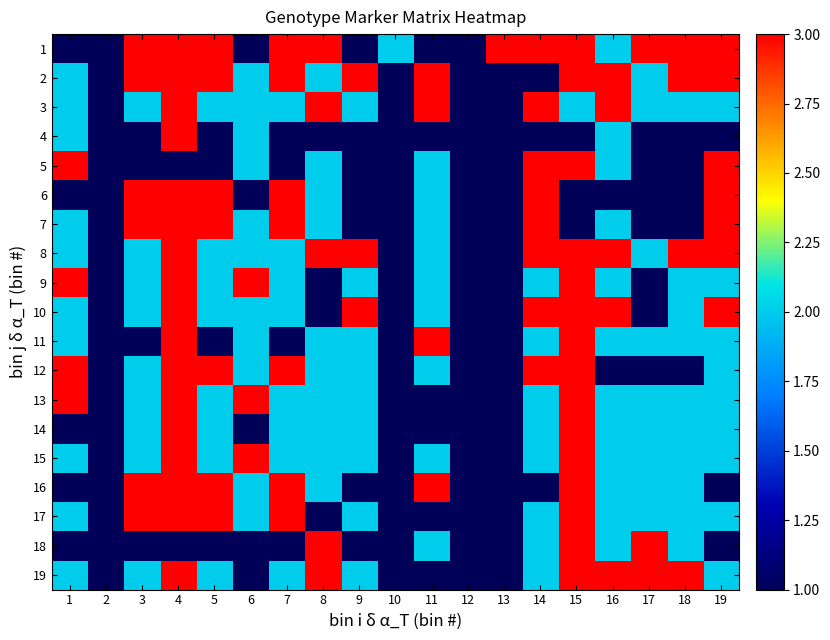

At how many categories does at least one series exceed 1?

17